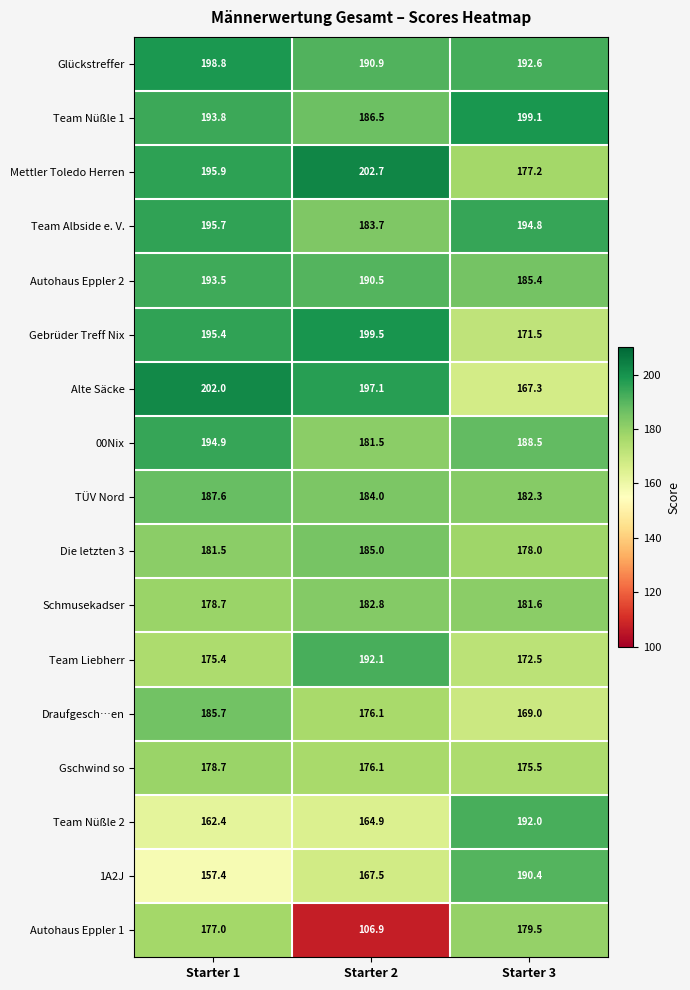

Which series has the largest total across all categories?

Glückstreffer